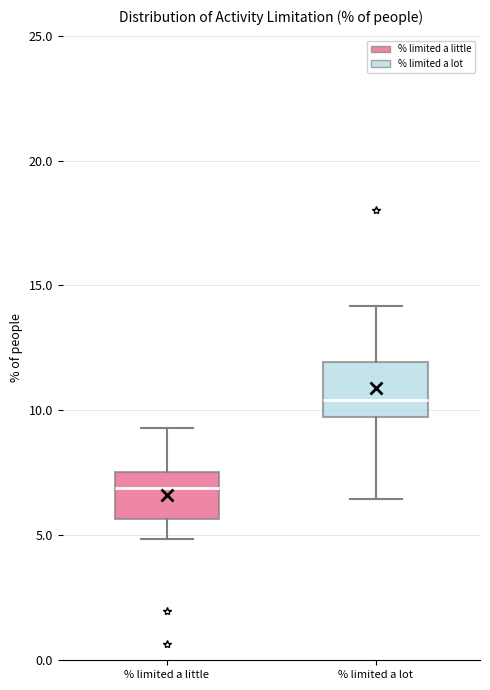

Which box's median line is the lowest?

% limited a little